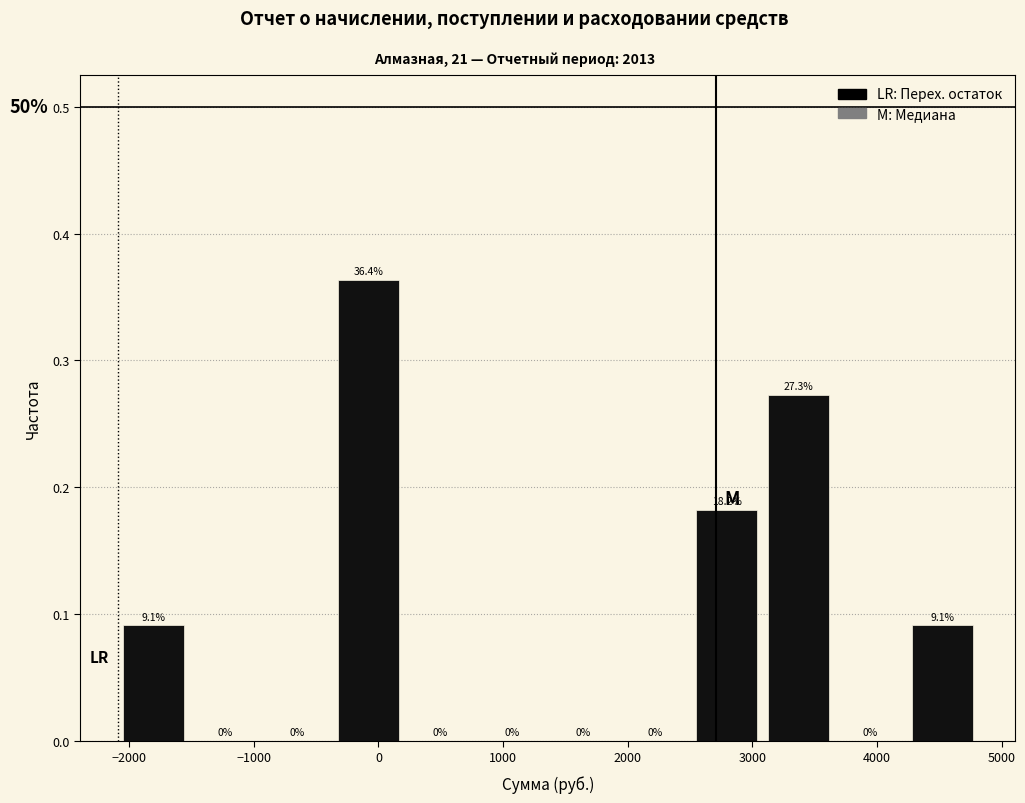

Over which range of the x-axis is the bar tallest?

-400 to 200